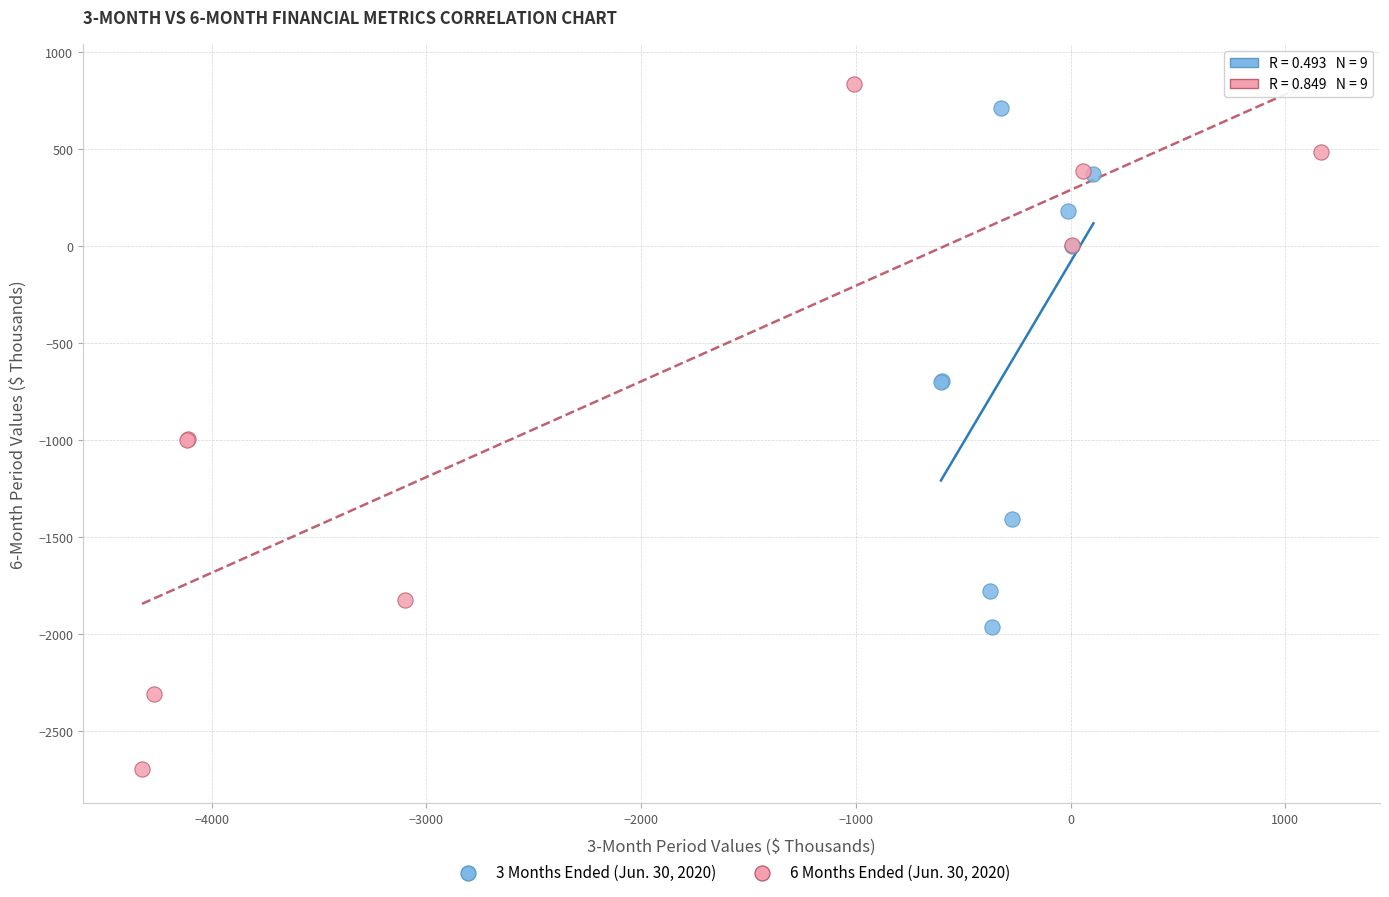

Which series contains the lowest Y value?

6 Months Ended (Jun. 30, 2020)